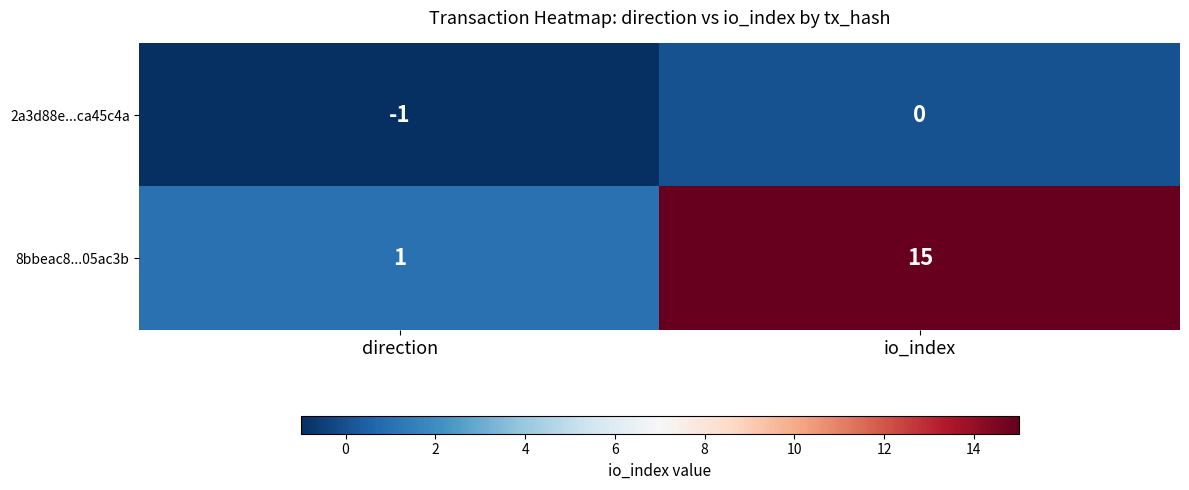

At how many categories does at least one series exceed 14?

1